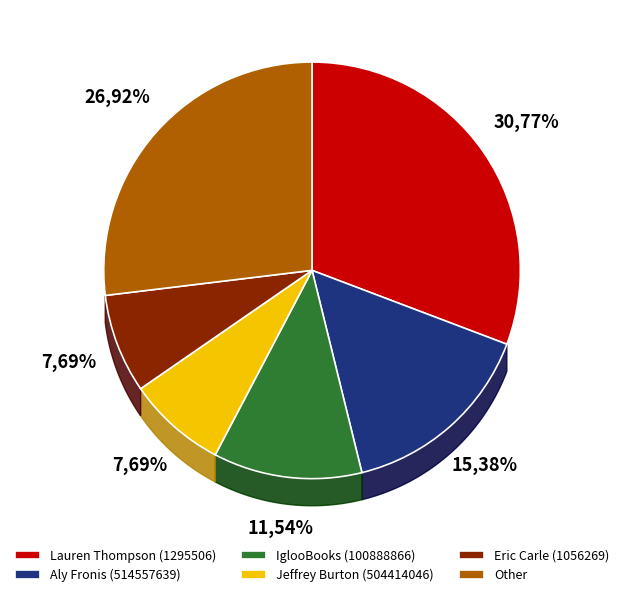

How many slices are in this pie chart?

6